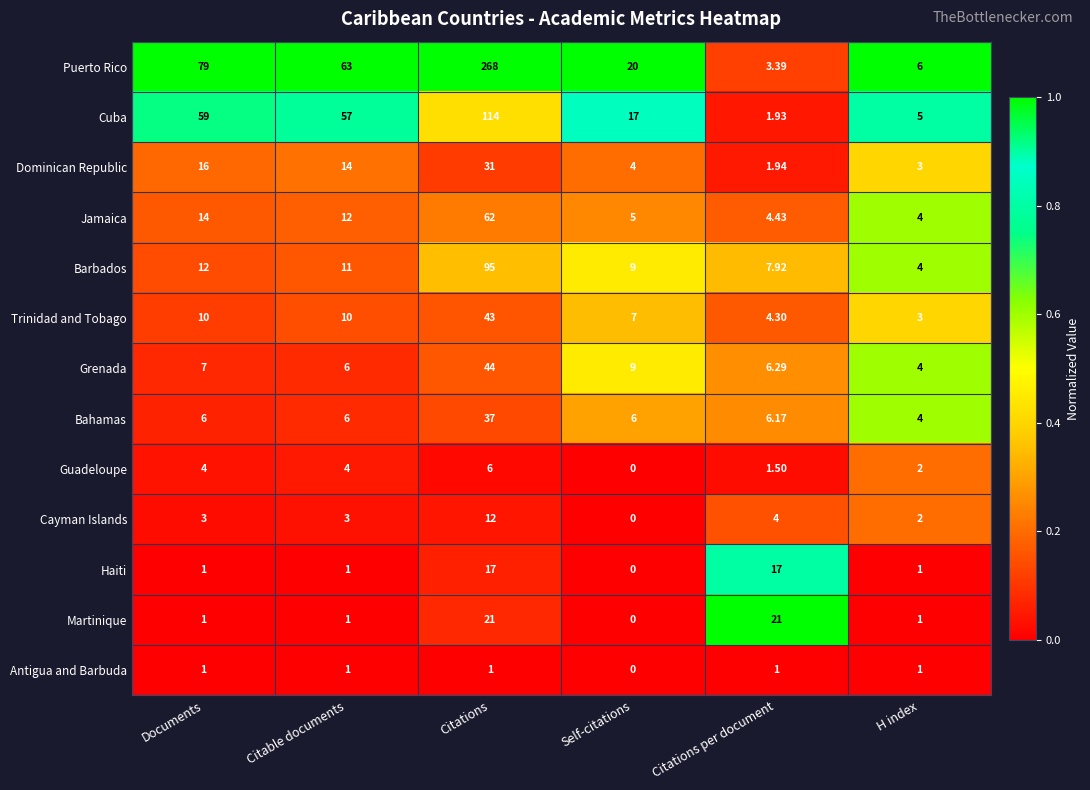

Which series changed the most between Citable documents and Citations?

Puerto Rico